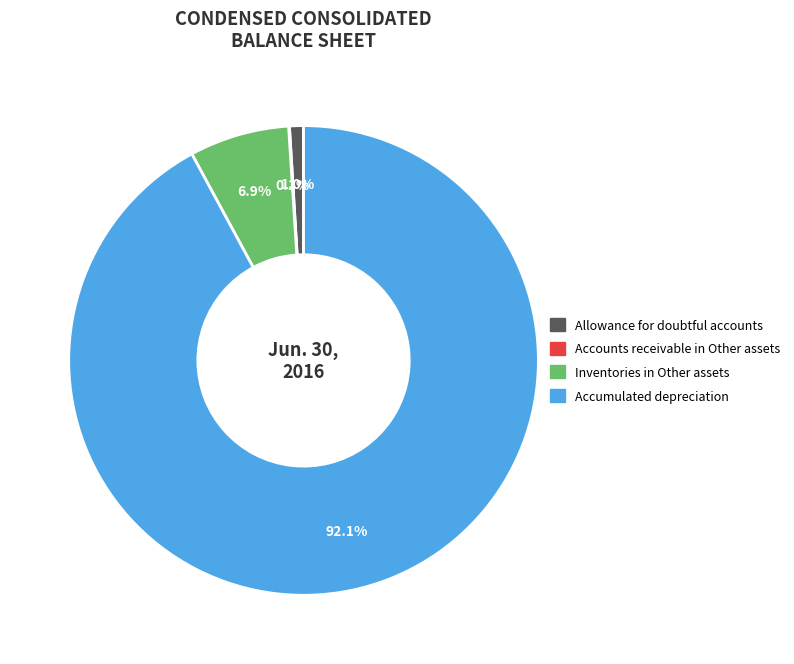

Is it true that Allowance for doubtful accounts is 9% of the pie?

False